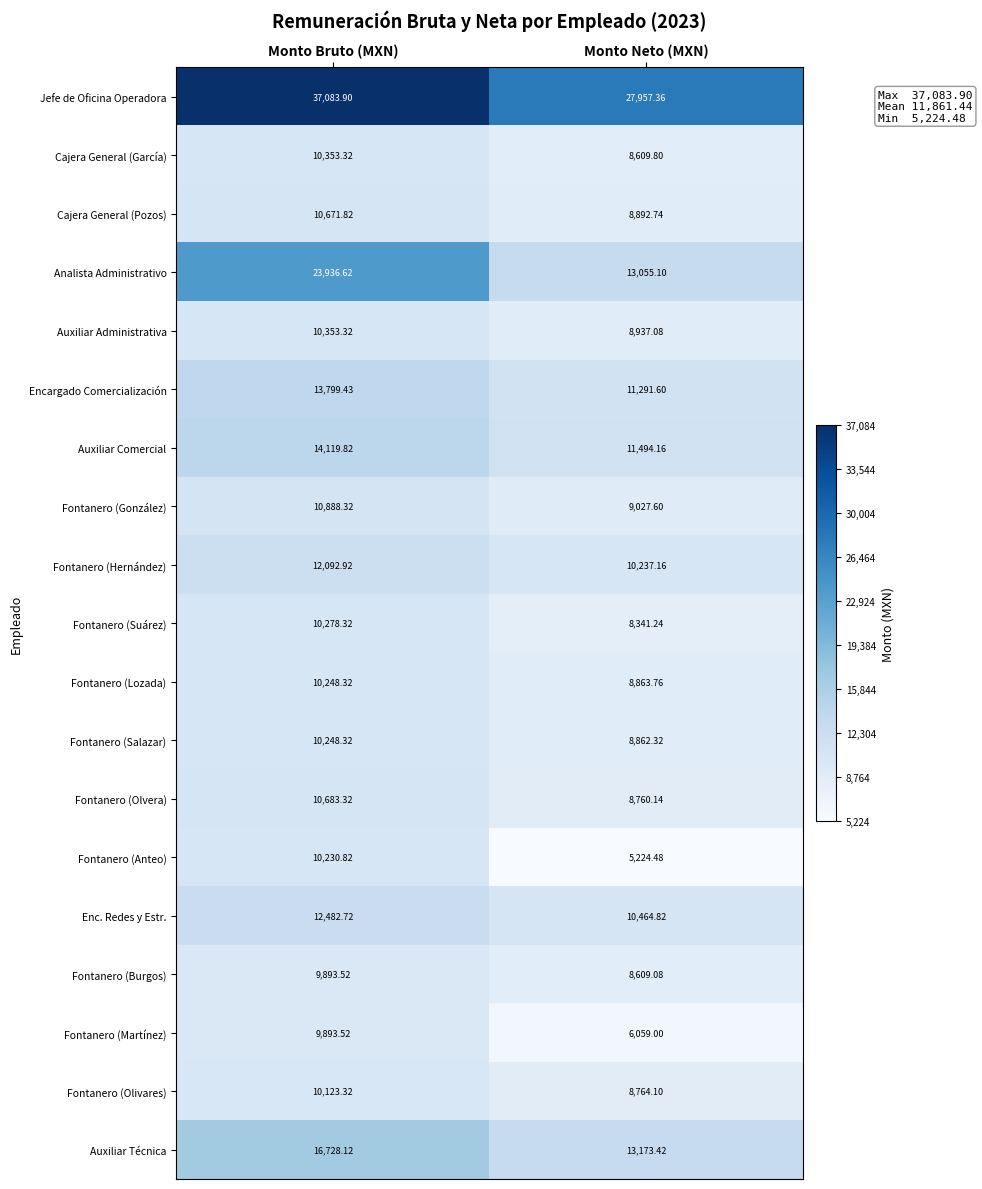

List the labels in order of Cajera General (Pozos) value, smallest first.

Monto Neto (MXN), Monto Bruto (MXN)